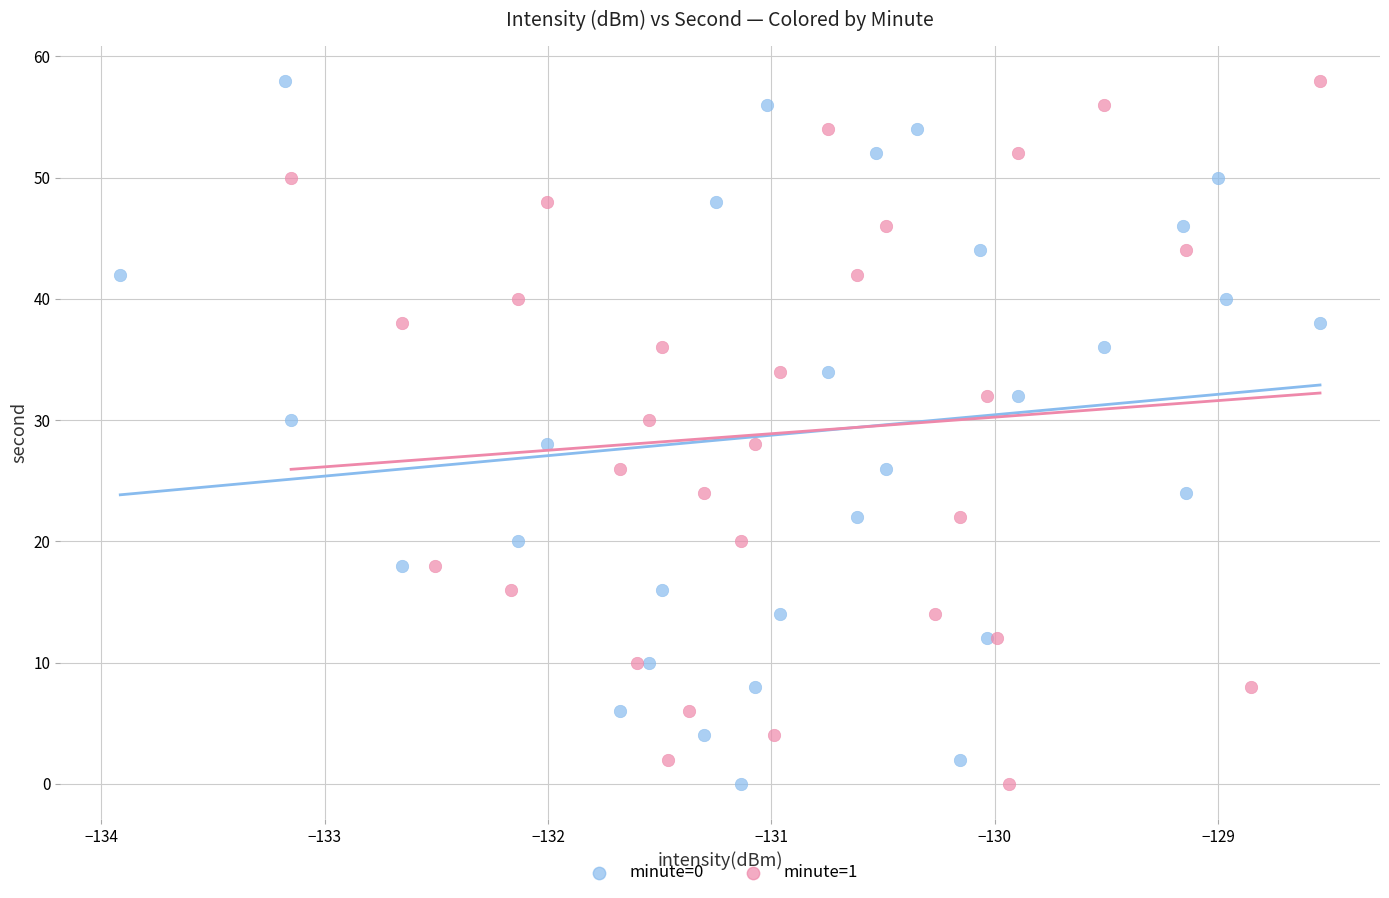

What are all the series names shown in the legend?

minute=0, minute=1